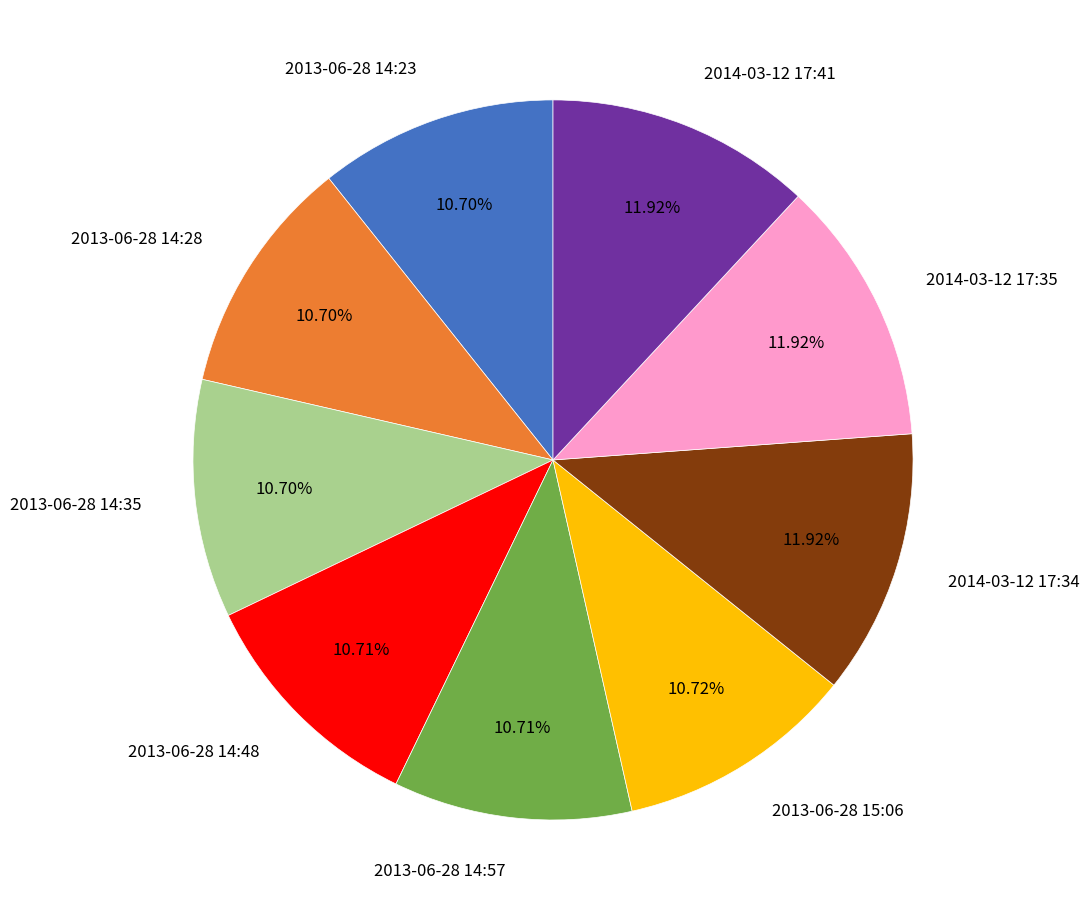

What percentage is NOT represented by 2013-06-28 15:06?

89.3%